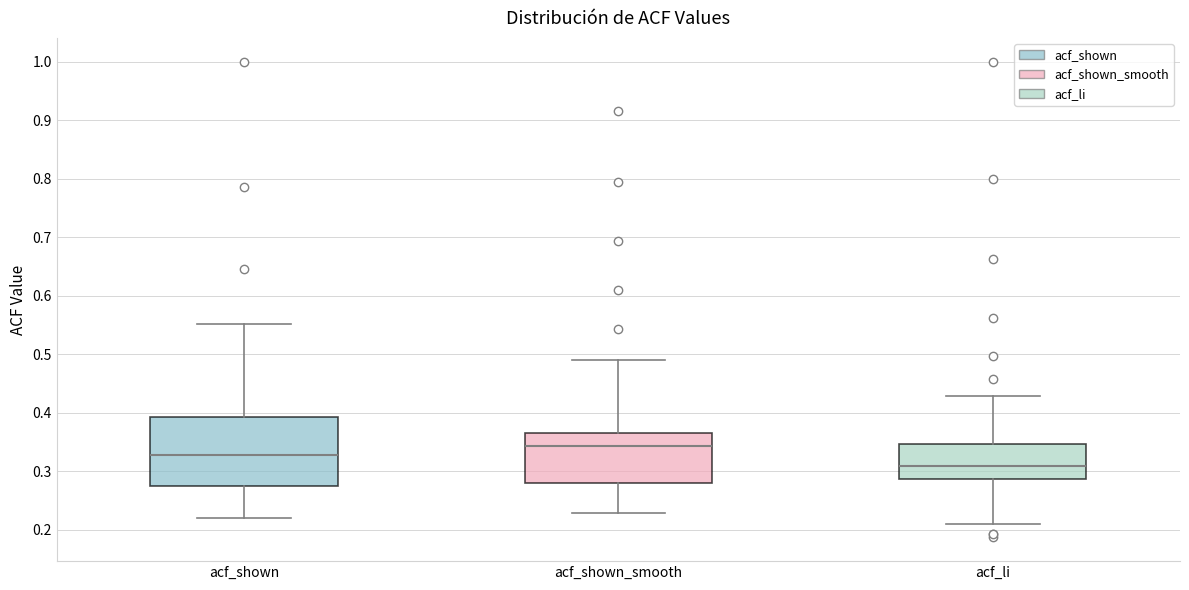

Which box's median line is the highest?

acf_shown_smooth